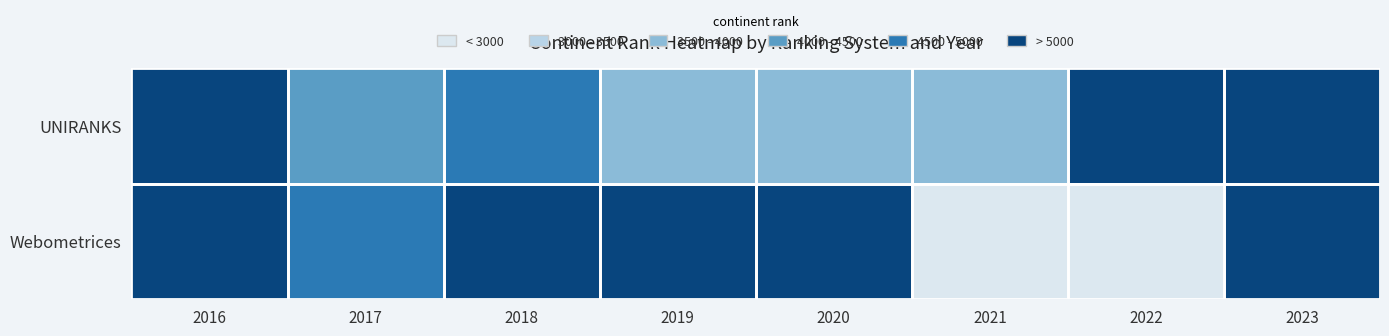

Between 2016 and 2018, which series saw the biggest shift?

UNIRANKS